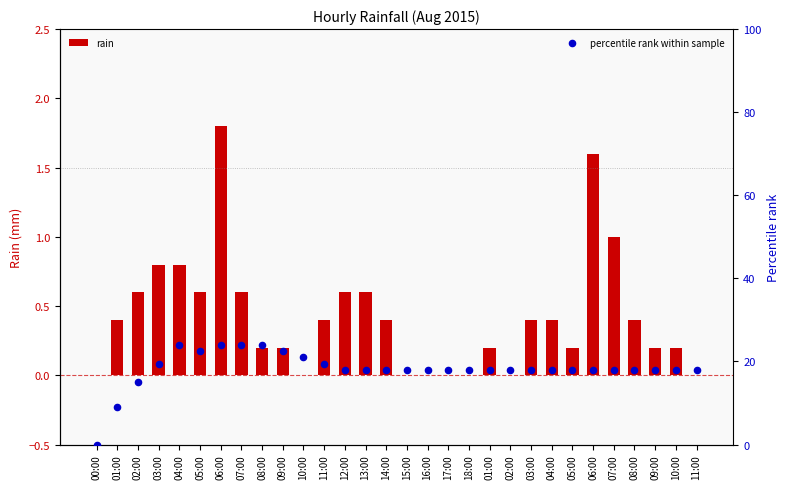

What is the total value across all series at 14:00?

18.4